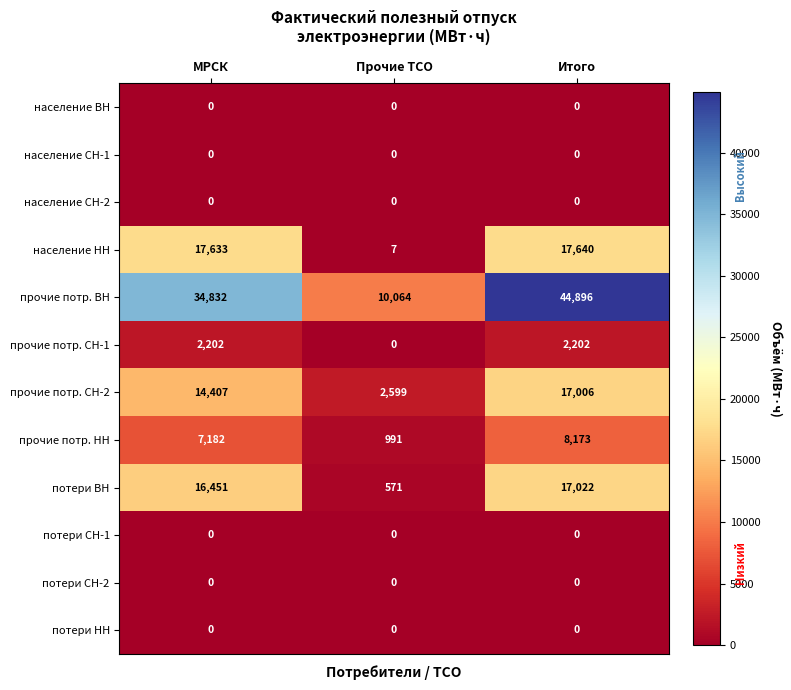

The value of население НН at Прочие ТСО is 7. True or false?

True